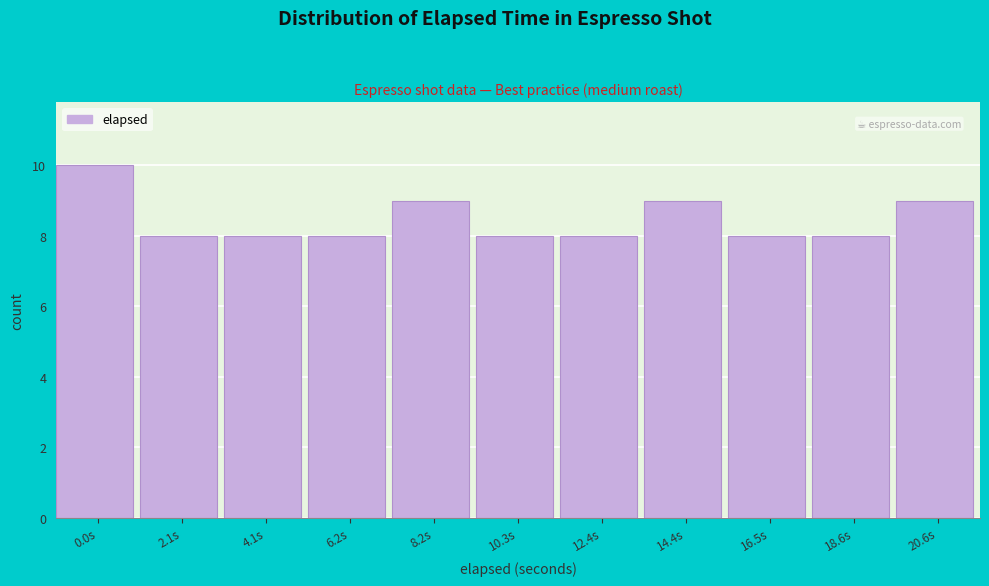

Reading left to right, what are all the values shown in this chart?

0.0s=10	2.1s=8	4.1s=8	6.2s=8	8.2s=9	10.3s=8	12.4s=8	14.4s=9	16.5s=8	18.6s=8	20.6s=9